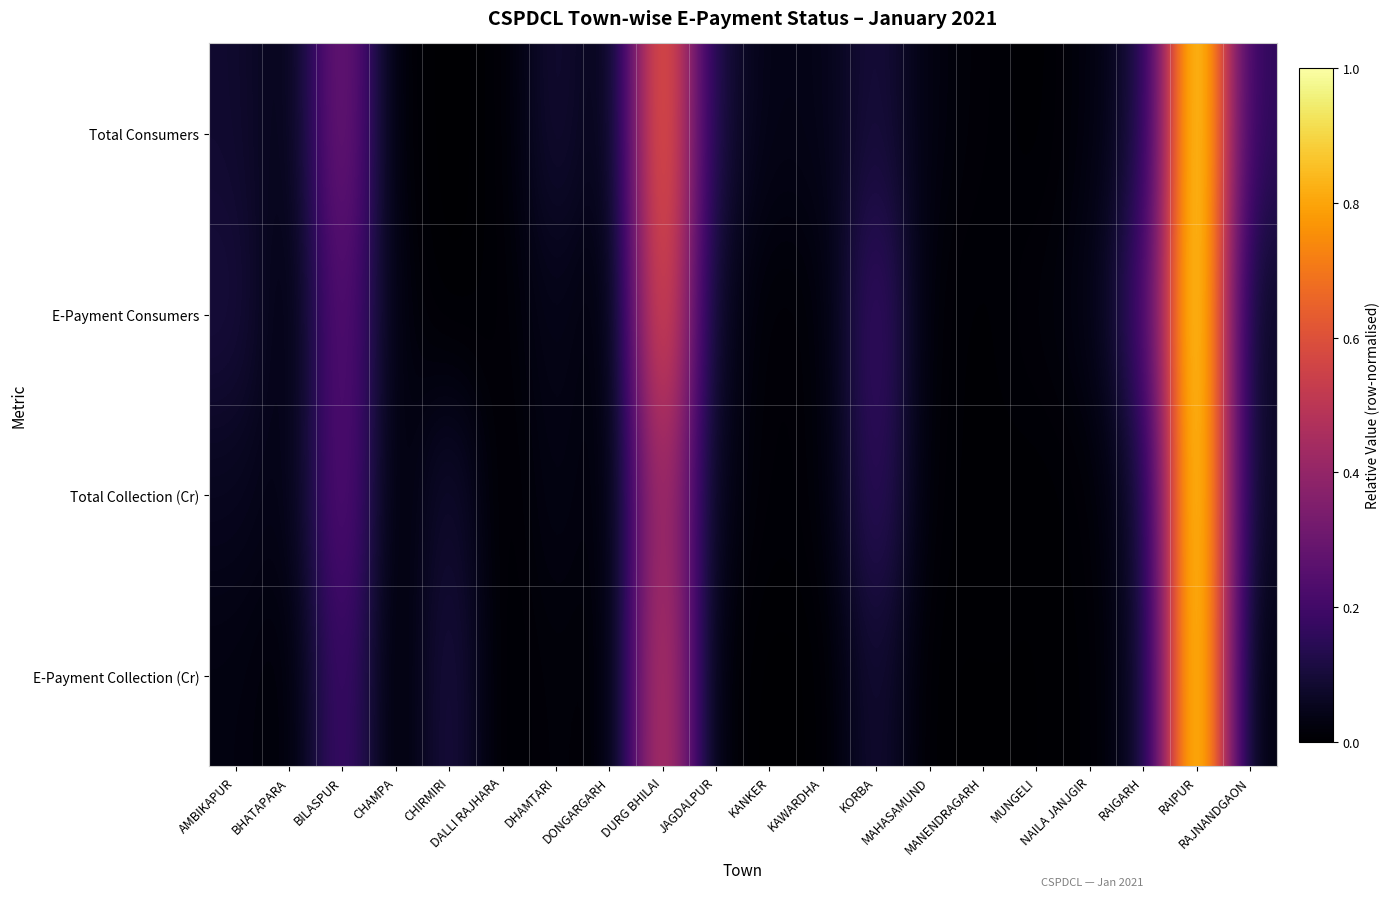

Reading left to right, what are all the values shown in this chart?

Total Consumers: AMBIKAPUR=0.1	BHATAPARA=0.0	BILASPUR=0.3	CHAMPA=0.0	CHIRMIRI=0.0	DALLI RAJHARA=0.0	DHAMTARI=0.1	DONGARGARH=0.0	DURG BHILAI=0.7	JAGDALPUR=0.1	KANKER=0.0	KAWARDHA=0.0	KORBA=0.1	MAHASAMUND=0.0	MANENDRAGARH=0.0	MUNGELI=0.0	NAILA JANJGIR=0.0	RAIGARH=0.1	RAIPUR=1.0	RAJNANDGAON=0.2
E-Payment Consumers: AMBIKAPUR=0.1	BHATAPARA=0.0	BILASPUR=0.3	CHAMPA=0.0	CHIRMIRI=0.0	DALLI RAJHARA=0.0	DHAMTARI=0.0	DONGARGARH=0.0	DURG BHILAI=0.6	JAGDALPUR=0.1	KANKER=0.0	KAWARDHA=0.0	KORBA=0.2	MAHASAMUND=0.0	MANENDRAGARH=0.0	MUNGELI=0.0	NAILA JANJGIR=0.0	RAIGARH=0.2	RAIPUR=1.0	RAJNANDGAON=0.1
Total Collection (Cr): AMBIKAPUR=0.1	BHATAPARA=0.0	BILASPUR=0.3	CHAMPA=0.0	CHIRMIRI=0.1	DALLI RAJHARA=0.0	DHAMTARI=0.0	DONGARGARH=0.0	DURG BHILAI=0.5	JAGDALPUR=0.0	KANKER=0.0	KAWARDHA=0.0	KORBA=0.2	MAHASAMUND=0.0	MANENDRAGARH=0.0	MUNGELI=0.0	NAILA JANJGIR=0.0	RAIGARH=0.1	RAIPUR=1.0	RAJNANDGAON=0.1
E-Payment Collection (Cr): AMBIKAPUR=0.0	BHATAPARA=0.0	BILASPUR=0.2	CHAMPA=0.0	CHIRMIRI=0.1	DALLI RAJHARA=0.0	DHAMTARI=0.0	DONGARGARH=0.0	DURG BHILAI=0.5	JAGDALPUR=0.0	KANKER=0.0	KAWARDHA=0.0	KORBA=0.1	MAHASAMUND=0.0	MANENDRAGARH=0.0	MUNGELI=0.0	NAILA JANJGIR=0.0	RAIGARH=0.1	RAIPUR=1.0	RAJNANDGAON=0.0